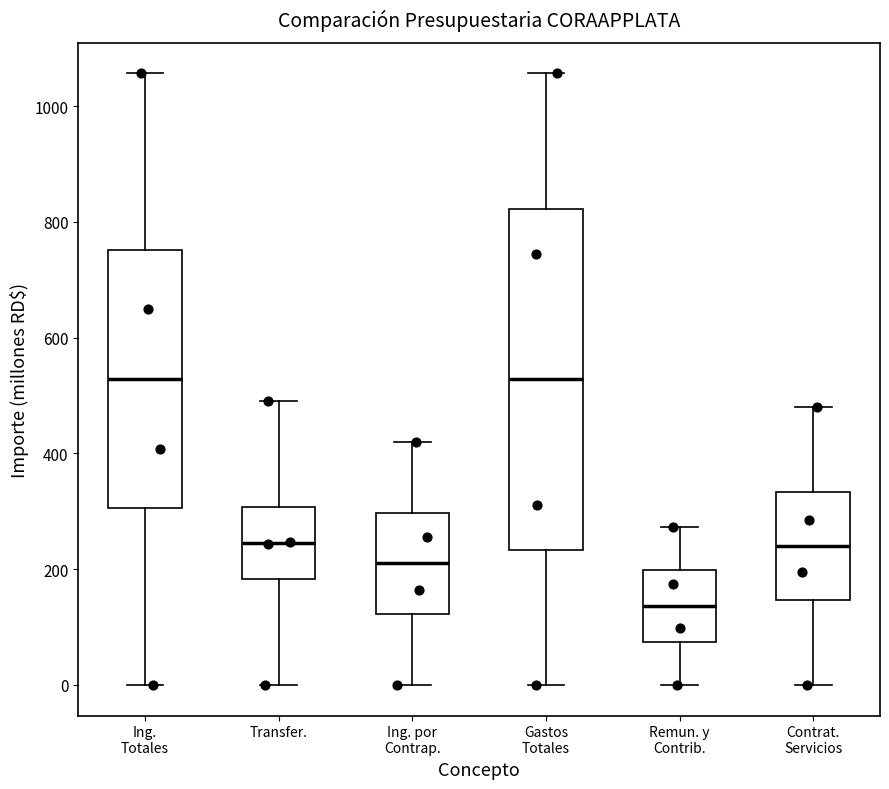

Reading left to right, transcribe this box plot: for each box, give where its median line is, the range the box spans, and where its two whiskers end, as read against the y-axis. The values are not printed on the chart, so give them approximately, as read against the axis.

Ing. Totales: median 520, box 300 to 760, whiskers 0 to 1060
Transfer.: median 240, box 180 to 300, whiskers 0 to 500
Ing. por Contrap.: median 220, box 120 to 300, whiskers 0 to 420
Gastos Totales: median 520, box 240 to 820, whiskers 0 to 1060
Remun. y Contrib.: median 140, box 80 to 200, whiskers 0 to 280
Contrat. Servicios: median 240, box 140 to 340, whiskers 0 to 480